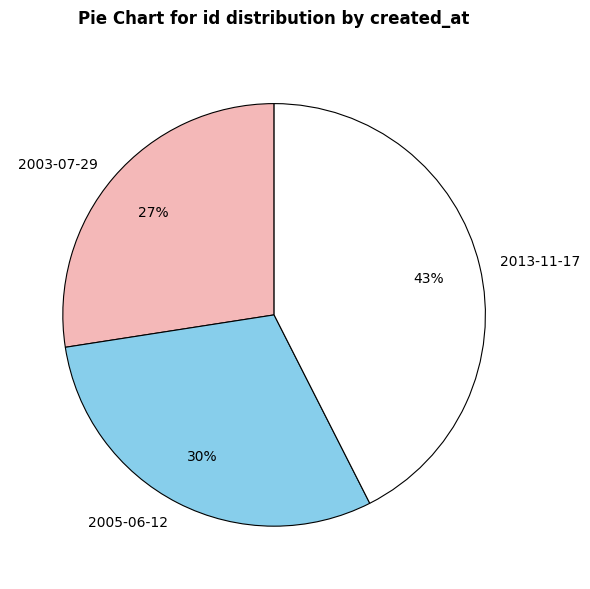

Which category has the smallest portion of the pie?

2003-07-29